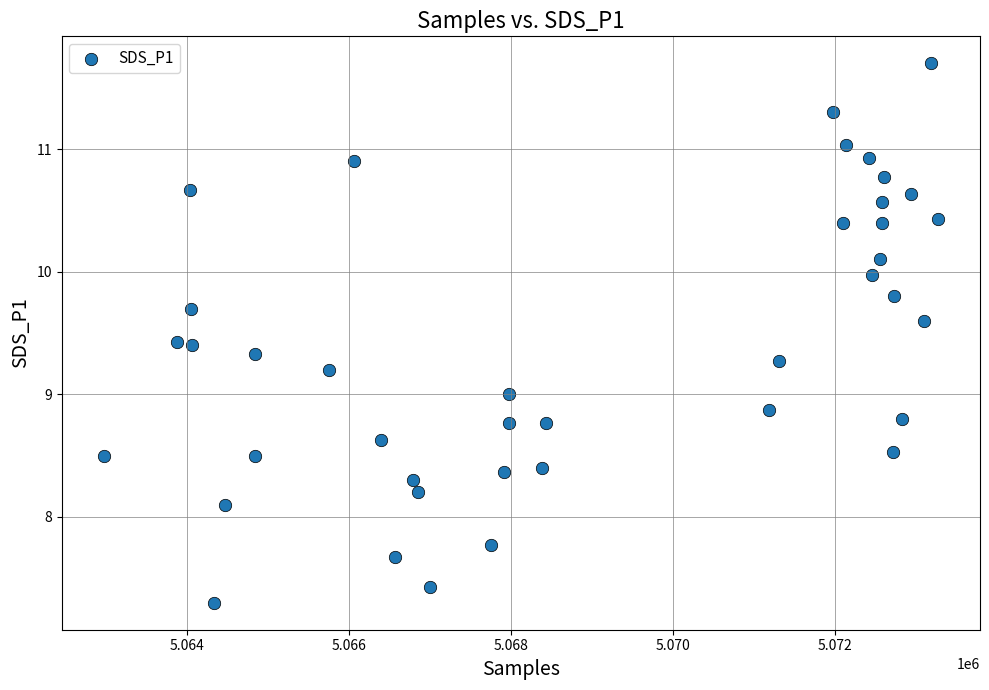

What is the range of X values (max minus min)?

10298.0